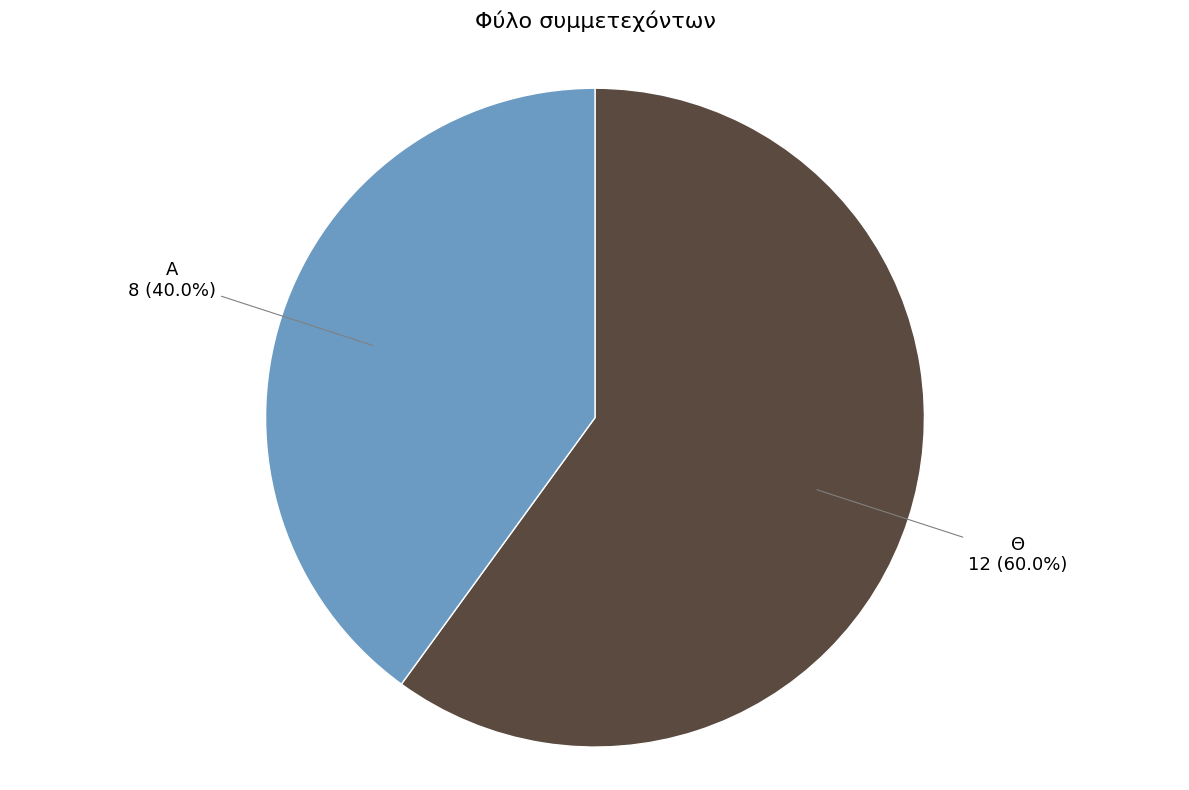

To the nearest percent, what is the average slice percentage?

50%